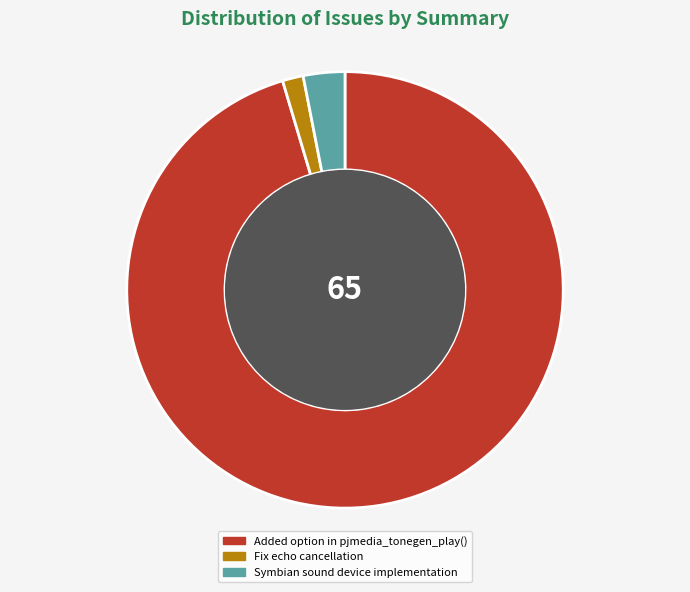

How many slices are in this pie chart?

3